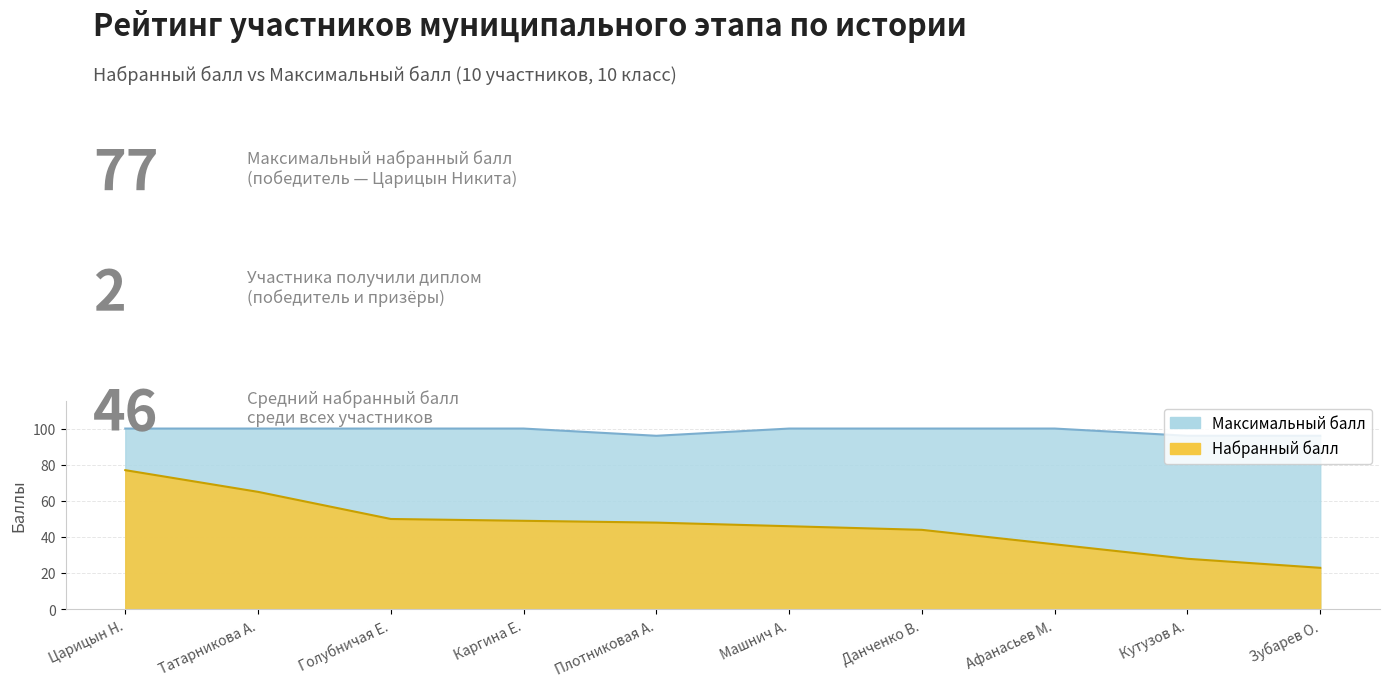

At which category is the sum across all series the highest?

Царицын Н.